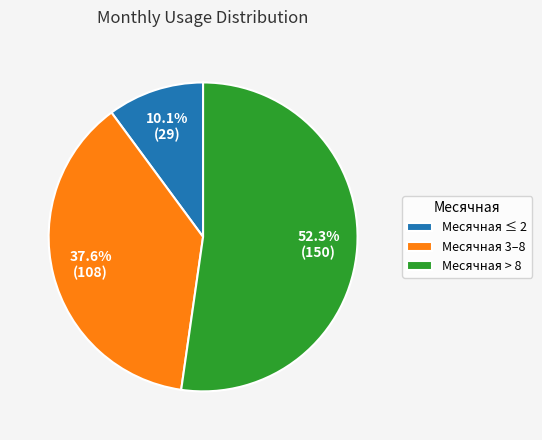

What percentage do Месячная 3–8 and Месячная > 8 together represent?

89.9%